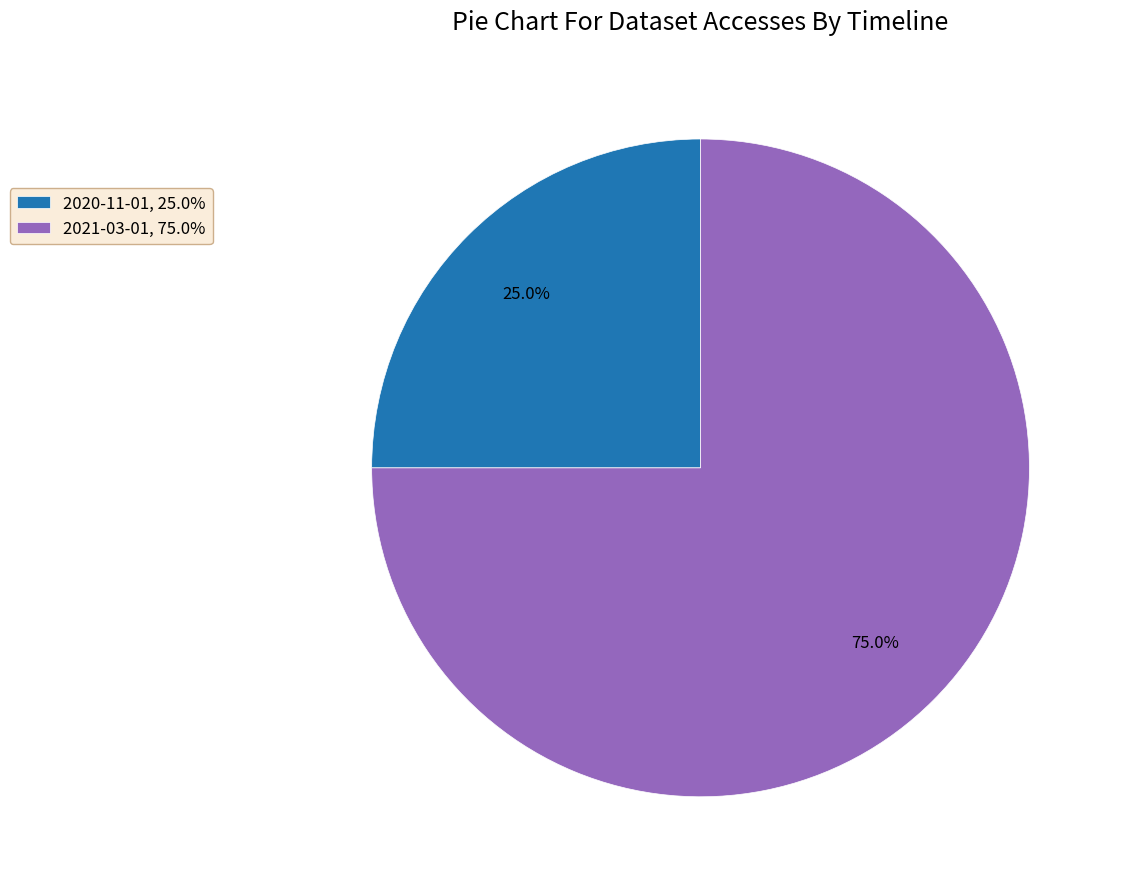

Rank the categories by value from lowest to highest.

2020-11-01, 25.0%, 2021-03-01, 75.0%